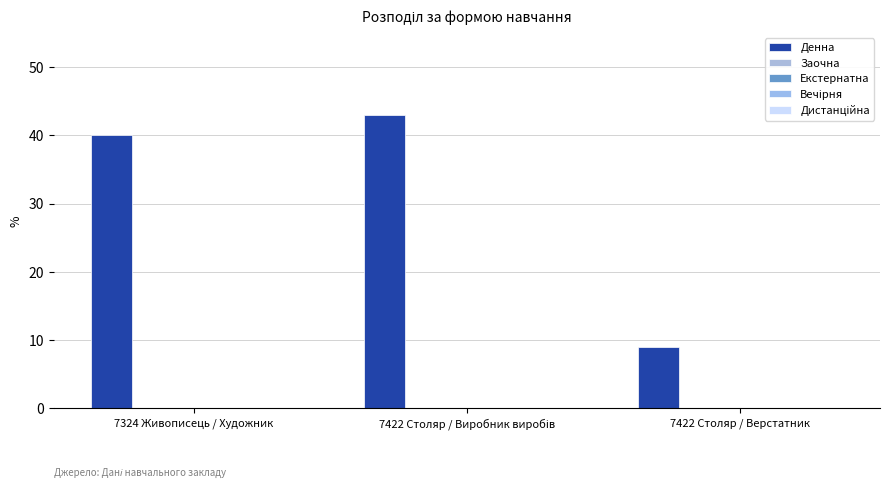

How many bars are there in total?

3